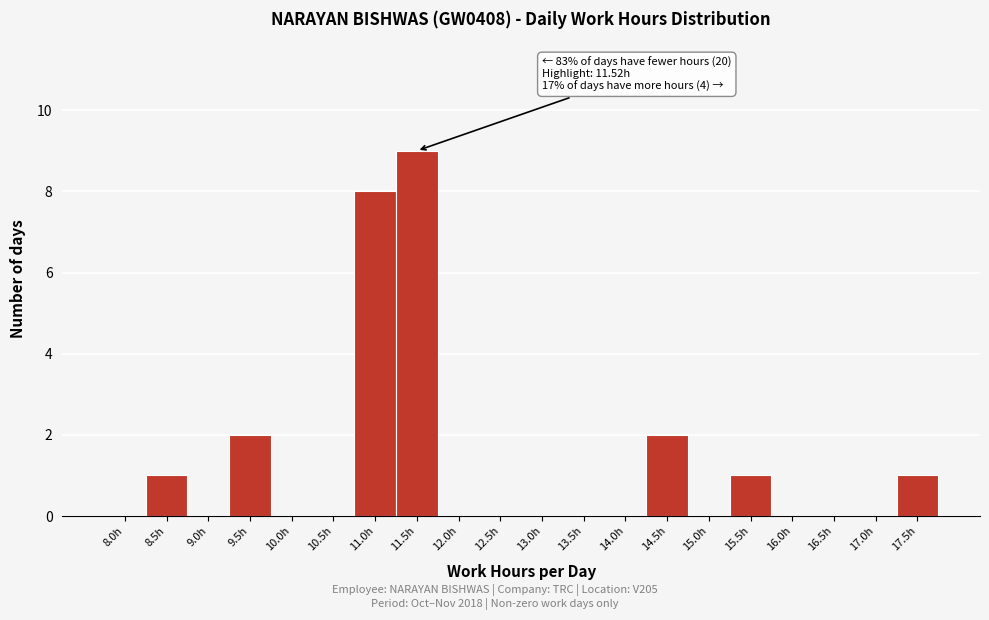

Reading left to right, extract all data points from this chart.

8.0h=0	8.5h=1	9.0h=0	9.5h=2	10.0h=0	10.5h=0	11.0h=8	11.5h=9	12.0h=0	12.5h=0	13.0h=0	13.5h=0	14.0h=0	14.5h=2	15.0h=0	15.5h=1	16.0h=0	16.5h=0	17.0h=0	17.5h=1